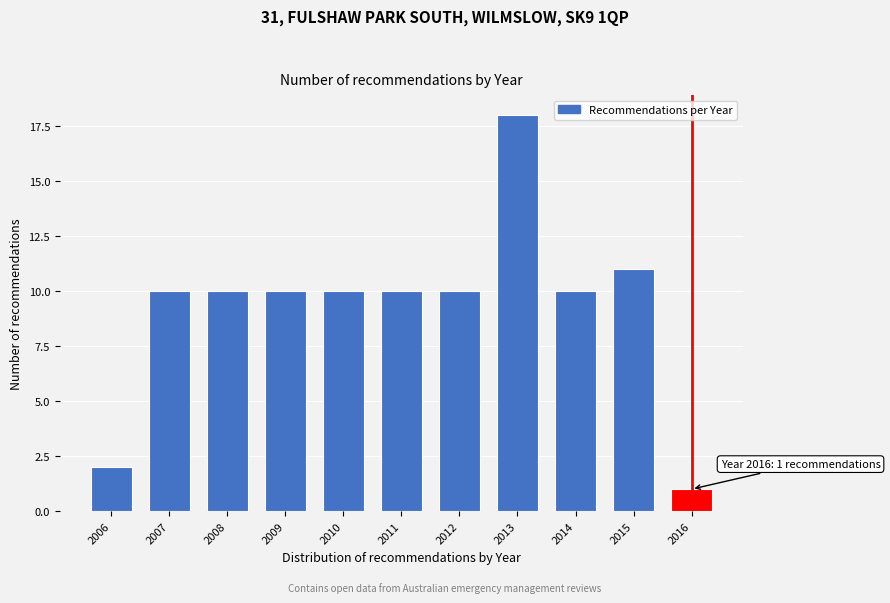

Reading left to right, extract all data points from this chart.

2006=2	2007=10	2008=10	2009=10	2010=10	2011=10	2012=10	2013=18	2014=10	2015=11	2016=1